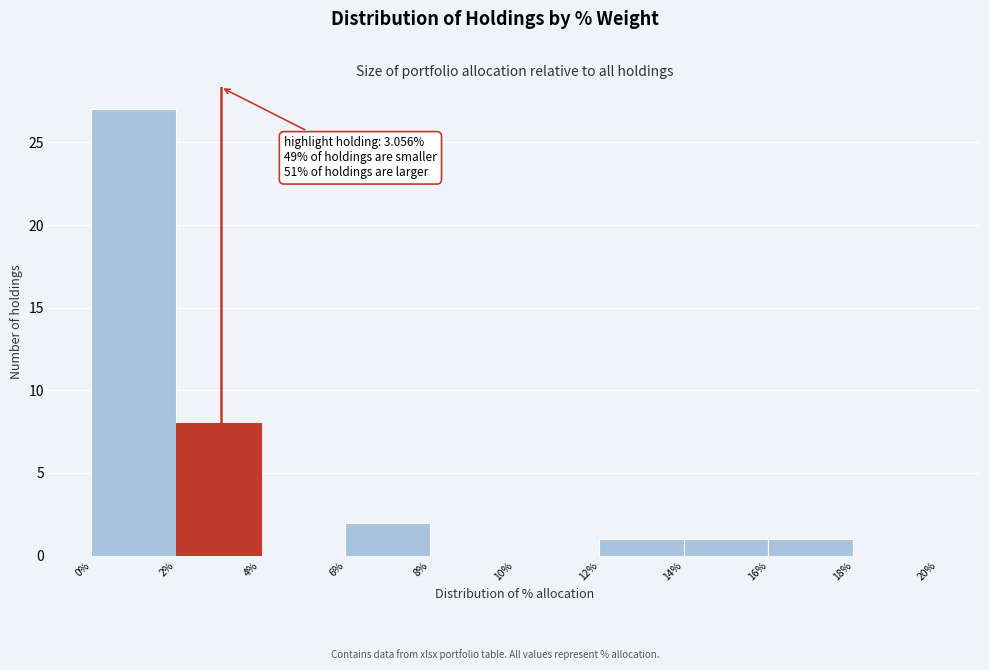

Which range on the x-axis has the tallest bar?

0% to 2%